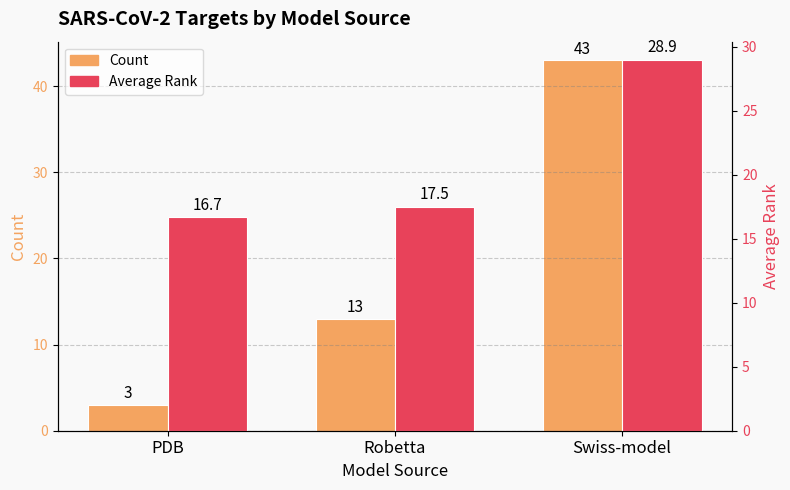

Where is Count nearest to the value 23?

Robetta